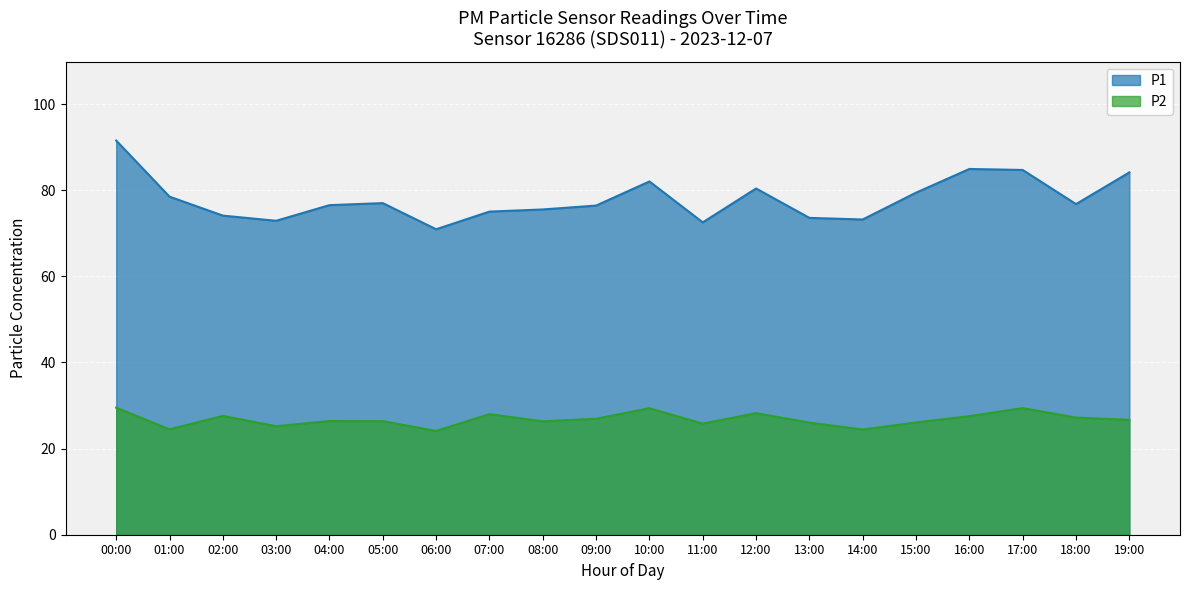

What is the approximate value of P1 at 08:00?

75.5